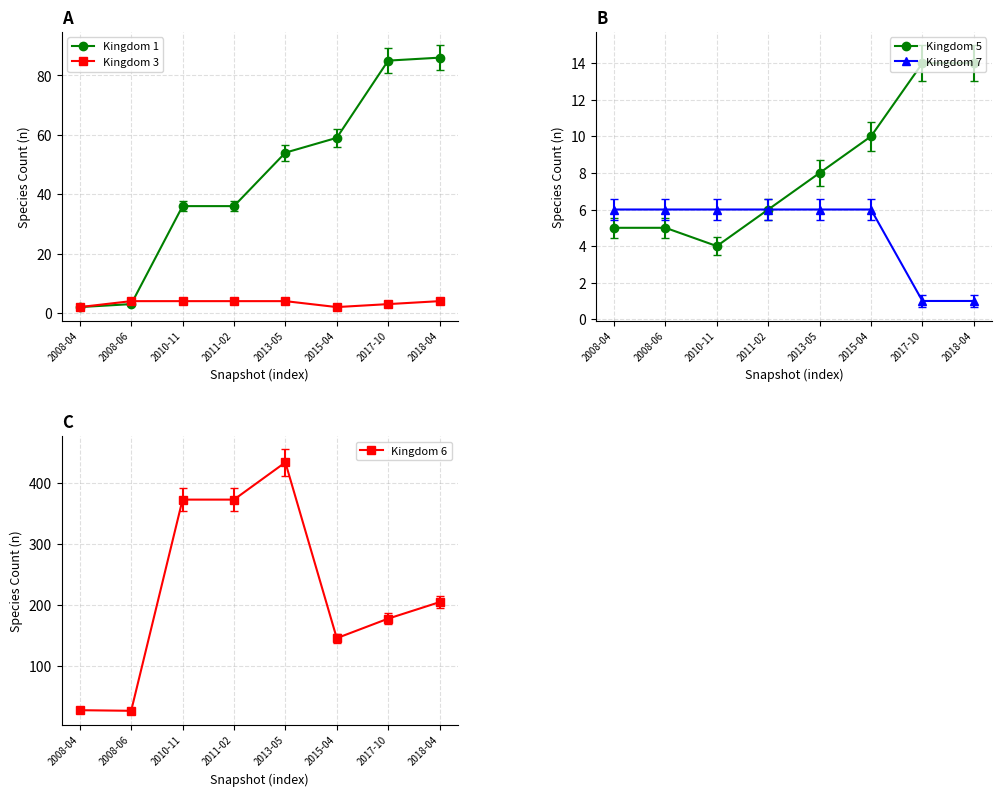

What value does the Kingdom 3 series have at 2008-06?

4